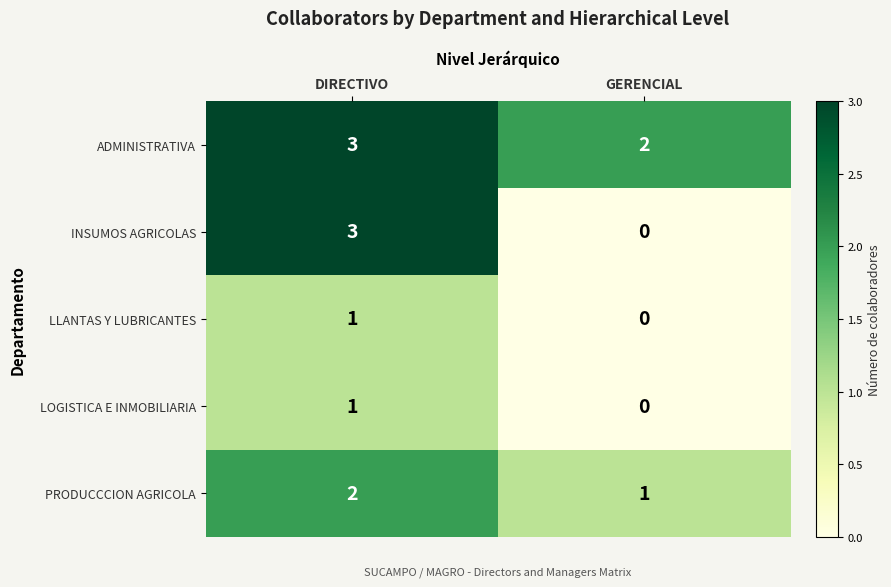

What is the spread (max minus min) of values at GERENCIAL?

2